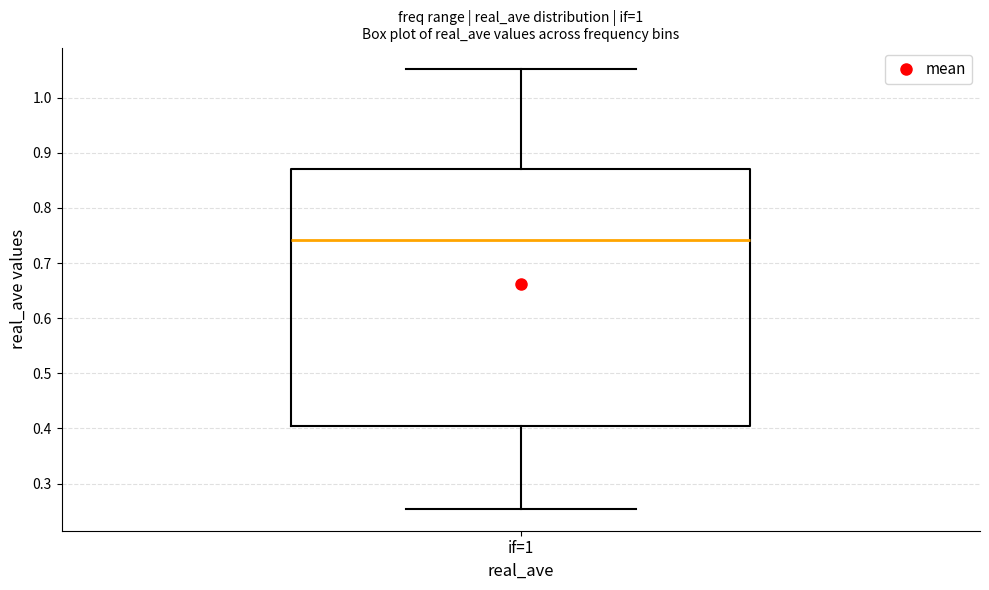

Transcribe this box plot: give where the median line is, the range the box spans, and where the two whiskers end, as read against the y-axis. The values are not printed on the chart, so give them approximately, as read against the axis.

median 0.74, box 0.40 to 0.87, whiskers 0.25 to 1.05